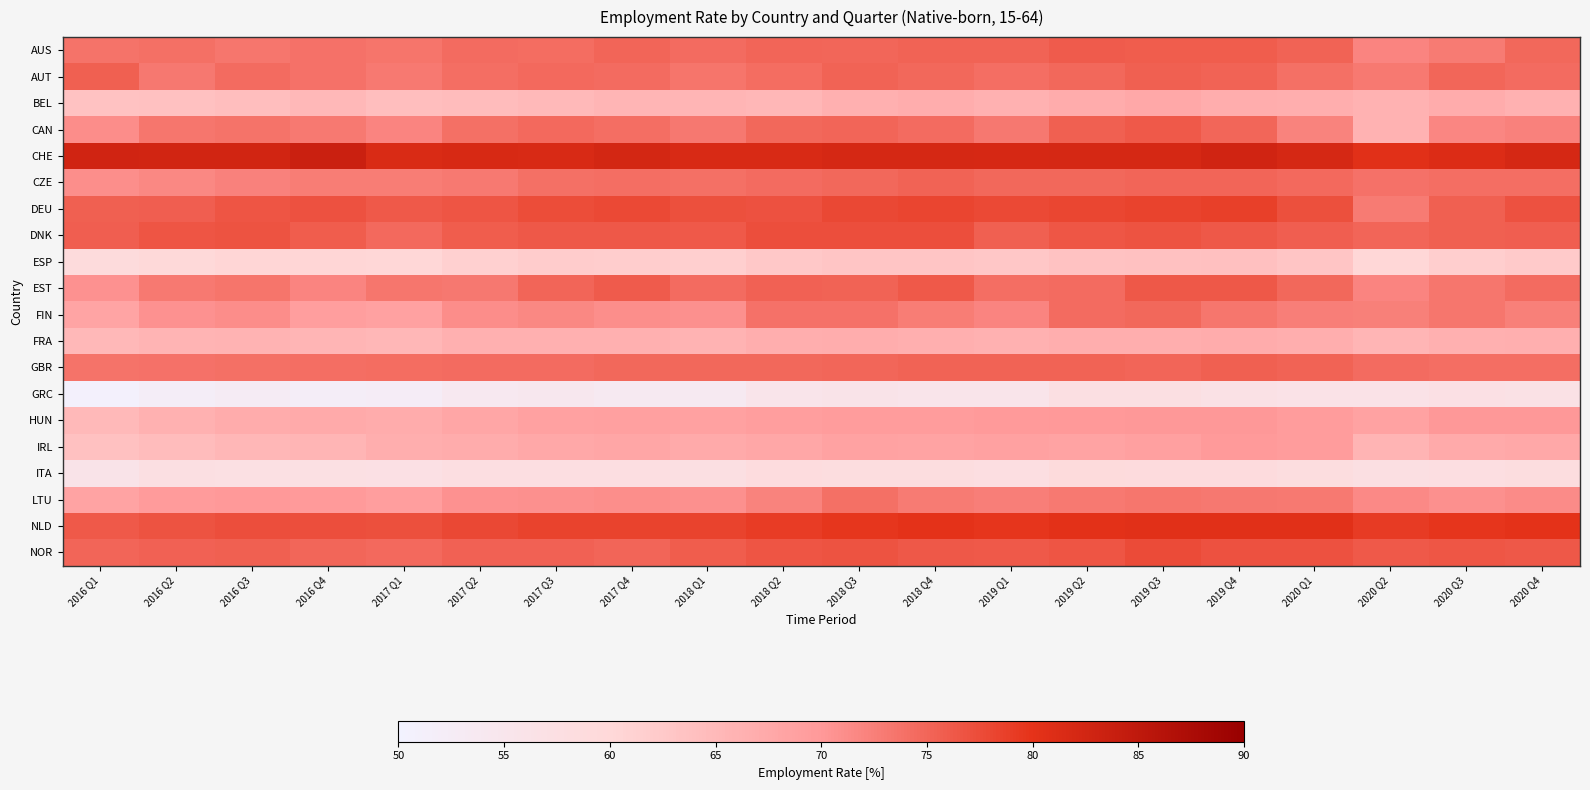

Reading left to right, transcribe all the data shown in this chart.

AUS: 2016 Q1=73.6	2016 Q2=74.0	2016 Q3=73.4	2016 Q4=73.8	2017 Q1=73.5	2017 Q2=74.5	2017 Q3=74.3	2017 Q4=75.1	2018 Q1=74.5	2018 Q2=75.0	2018 Q3=74.9	2018 Q4=75.3	2019 Q1=75.2	2019 Q2=76.0	2019 Q3=75.9	2019 Q4=75.8	2020 Q1=75.2	2020 Q2=71.9	2020 Q3=72.9	2020 Q4=74.8
AUT: 2016 Q1=75.5	2016 Q2=73.2	2016 Q3=74.5	2016 Q4=73.8	2017 Q1=73.0	2017 Q2=74.1	2017 Q3=74.6	2017 Q4=74.4	2018 Q1=73.5	2018 Q2=74.3	2018 Q3=75.2	2018 Q4=74.8	2019 Q1=74.2	2019 Q2=74.7	2019 Q3=75.6	2019 Q4=75.2	2020 Q1=74.0	2020 Q2=73.0	2020 Q3=74.9	2020 Q4=74.5
BEL: 2016 Q1=63.5	2016 Q2=63.7	2016 Q3=64.1	2016 Q4=65.1	2017 Q1=64.1	2017 Q2=64.4	2017 Q3=64.9	2017 Q4=65.5	2018 Q1=65.5	2018 Q2=65.2	2018 Q3=66.4	2018 Q4=66.8	2019 Q1=66.2	2019 Q2=67.0	2019 Q3=67.6	2019 Q4=66.8	2020 Q1=66.6	2020 Q2=66.0	2020 Q3=66.9	2020 Q4=66.1
CAN: 2016 Q1=71.2	2016 Q2=73.4	2016 Q3=73.6	2016 Q4=73.1	2017 Q1=71.9	2017 Q2=74.0	2017 Q3=74.6	2017 Q4=74.1	2018 Q1=73.2	2018 Q2=74.8	2018 Q3=75.1	2018 Q4=74.4	2019 Q1=73.2	2019 Q2=75.5	2019 Q3=76.1	2019 Q4=74.9	2020 Q1=72.1	2020 Q2=66.0	2020 Q3=71.8	2020 Q4=72.2
CHE: 2016 Q1=82.8	2016 Q2=82.5	2016 Q3=82.6	2016 Q4=83.5	2017 Q1=81.5	2017 Q2=81.8	2017 Q3=81.7	2017 Q4=82.2	2018 Q1=81.6	2018 Q2=81.7	2018 Q3=82.1	2018 Q4=82.1	2019 Q1=81.9	2019 Q2=82.1	2019 Q3=82.1	2019 Q4=82.8	2020 Q1=82.1	2020 Q2=80.5	2020 Q3=81.1	2020 Q4=82.1
CZE: 2016 Q1=71.0	2016 Q2=71.6	2016 Q3=72.2	2016 Q4=72.8	2017 Q1=72.7	2017 Q2=73.1	2017 Q3=74.0	2017 Q4=74.2	2018 Q1=74.0	2018 Q2=74.5	2018 Q3=74.8	2018 Q4=75.2	2019 Q1=74.8	2019 Q2=74.8	2019 Q3=75.0	2019 Q4=75.1	2020 Q1=74.6	2020 Q2=73.9	2020 Q3=74.1	2020 Q4=74.1
DEU: 2016 Q1=75.5	2016 Q2=75.7	2016 Q3=76.7	2016 Q4=77.0	2017 Q1=76.2	2017 Q2=76.6	2017 Q3=77.4	2017 Q4=77.8	2018 Q1=77.1	2018 Q2=77.0	2018 Q3=77.9	2018 Q4=78.2	2019 Q1=77.8	2019 Q2=78.0	2019 Q3=78.4	2019 Q4=78.6	2020 Q1=77.1	2020 Q2=72.9	2020 Q3=75.5	2020 Q4=77.0
DNK: 2016 Q1=75.7	2016 Q2=76.7	2016 Q3=76.8	2016 Q4=75.8	2017 Q1=74.6	2017 Q2=75.9	2017 Q3=76.3	2017 Q4=76.3	2018 Q1=76.2	2018 Q2=77.3	2018 Q3=77.2	2018 Q4=77.2	2019 Q1=75.5	2019 Q2=76.5	2019 Q3=76.8	2019 Q4=76.4	2020 Q1=75.7	2020 Q2=75.0	2020 Q3=75.5	2020 Q4=75.7
ESP: 2016 Q1=59.1	2016 Q2=59.8	2016 Q3=60.4	2016 Q4=60.4	2017 Q1=60.2	2017 Q2=61.4	2017 Q3=62.0	2017 Q4=61.8	2018 Q1=61.5	2018 Q2=62.6	2018 Q3=63.1	2018 Q4=63.0	2019 Q1=62.7	2019 Q2=63.5	2019 Q3=63.6	2019 Q4=63.9	2020 Q1=63.1	2020 Q2=60.2	2020 Q3=61.6	2020 Q4=62.2
EST: 2016 Q1=70.7	2016 Q2=73.1	2016 Q3=73.5	2016 Q4=71.9	2017 Q1=73.4	2017 Q2=73.2	2017 Q3=75.1	2017 Q4=76.0	2018 Q1=74.4	2018 Q2=75.4	2018 Q3=75.2	2018 Q4=76.2	2019 Q1=74.2	2019 Q2=74.5	2019 Q3=76.4	2019 Q4=76.4	2020 Q1=74.7	2020 Q2=72.0	2020 Q3=73.4	2020 Q4=74.4
FIN: 2016 Q1=68.2	2016 Q2=70.7	2016 Q3=71.2	2016 Q4=69.2	2017 Q1=68.7	2017 Q2=71.2	2017 Q3=71.6	2017 Q4=71.0	2018 Q1=70.8	2018 Q2=73.8	2018 Q3=73.9	2018 Q4=72.8	2019 Q1=71.9	2019 Q2=74.4	2019 Q3=74.8	2019 Q4=73.4	2020 Q1=72.6	2020 Q2=72.4	2020 Q3=73.4	2020 Q4=72.4
FRA: 2016 Q1=65.1	2016 Q2=65.7	2016 Q3=65.9	2016 Q4=65.5	2017 Q1=65.3	2017 Q2=66.3	2017 Q3=66.3	2017 Q4=66.3	2018 Q1=65.9	2018 Q2=66.6	2018 Q3=66.8	2018 Q4=66.5	2019 Q1=66.2	2019 Q2=66.7	2019 Q3=66.6	2019 Q4=67.0	2020 Q1=66.7	2020 Q2=65.5	2020 Q3=66.3	2020 Q4=66.5
GBR: 2016 Q1=73.6	2016 Q2=73.8	2016 Q3=74.0	2016 Q4=74.2	2017 Q1=74.3	2017 Q2=74.5	2017 Q3=74.5	2017 Q4=74.8	2018 Q1=74.8	2018 Q2=74.8	2018 Q3=74.9	2018 Q4=75.2	2019 Q1=75.2	2019 Q2=75.2	2019 Q3=75.1	2019 Q4=75.6	2020 Q1=75.2	2020 Q2=74.5	2020 Q3=74.1	2020 Q4=74.1
GRC: 2016 Q1=50.8	2016 Q2=52.1	2016 Q3=52.7	2016 Q4=51.9	2017 Q1=52.2	2017 Q2=53.9	2017 Q3=54.5	2017 Q4=53.6	2018 Q1=53.6	2018 Q2=55.4	2018 Q3=55.9	2018 Q4=55.5	2019 Q1=55.5	2019 Q2=57.4	2019 Q3=57.5	2019 Q4=56.8	2020 Q1=56.3	2020 Q2=56.2	2020 Q3=56.9	2020 Q4=56.6
HUN: 2016 Q1=64.9	2016 Q2=66.2	2016 Q3=67.0	2016 Q4=67.3	2017 Q1=66.9	2017 Q2=67.9	2017 Q3=68.6	2017 Q4=68.8	2018 Q1=68.7	2018 Q2=69.2	2018 Q3=69.4	2018 Q4=69.4	2019 Q1=69.7	2019 Q2=69.9	2019 Q3=70.0	2019 Q4=70.1	2020 Q1=69.5	2020 Q2=68.5	2020 Q3=70.1	2020 Q4=70.1
IRL: 2016 Q1=63.6	2016 Q2=64.5	2016 Q3=65.3	2016 Q4=65.6	2017 Q1=66.6	2017 Q2=67.0	2017 Q3=67.5	2017 Q4=67.9	2018 Q1=67.3	2018 Q2=67.8	2018 Q3=68.5	2018 Q4=68.4	2019 Q1=68.6	2019 Q2=68.4	2019 Q3=68.9	2019 Q4=69.7	2020 Q1=69.4	2020 Q2=65.7	2020 Q3=67.2	2020 Q4=67.5
ITA: 2016 Q1=56.0	2016 Q2=57.4	2016 Q3=57.2	2016 Q4=57.1	2017 Q1=56.9	2017 Q2=57.8	2017 Q3=57.9	2017 Q4=58.0	2018 Q1=57.4	2018 Q2=58.6	2018 Q3=58.4	2018 Q4=58.3	2019 Q1=57.9	2019 Q2=59.0	2019 Q3=58.8	2019 Q4=58.9	2020 Q1=58.3	2020 Q2=57.5	2020 Q3=57.8	2020 Q4=58.4
LTU: 2016 Q1=68.3	2016 Q2=69.7	2016 Q3=69.9	2016 Q4=69.7	2017 Q1=69.2	2017 Q2=70.6	2017 Q3=70.9	2017 Q4=71.0	2018 Q1=70.8	2018 Q2=72.2	2018 Q3=74.0	2018 Q4=72.9	2019 Q1=72.5	2019 Q2=73.1	2019 Q3=73.3	2019 Q4=73.2	2020 Q1=73.0	2020 Q2=71.5	2020 Q3=70.8	2020 Q4=71.4
NLD: 2016 Q1=76.1	2016 Q2=76.8	2016 Q3=77.3	2016 Q4=77.3	2017 Q1=77.1	2017 Q2=77.9	2017 Q3=78.3	2017 Q4=78.4	2018 Q1=78.3	2018 Q2=79.0	2018 Q3=79.6	2018 Q4=80.0	2019 Q1=79.7	2019 Q2=80.3	2019 Q3=80.5	2019 Q4=80.5	2020 Q1=80.5	2020 Q2=79.1	2020 Q3=79.7	2020 Q4=80.1
NOR: 2016 Q1=75.1	2016 Q2=75.4	2016 Q3=75.6	2016 Q4=74.9	2017 Q1=74.6	2017 Q2=75.4	2017 Q3=75.4	2017 Q4=75.0	2018 Q1=75.9	2018 Q2=76.7	2018 Q3=76.8	2018 Q4=76.4	2019 Q1=76.1	2019 Q2=76.6	2019 Q3=77.5	2019 Q4=76.9	2020 Q1=76.9	2020 Q2=76.2	2020 Q3=76.5	2020 Q4=76.3